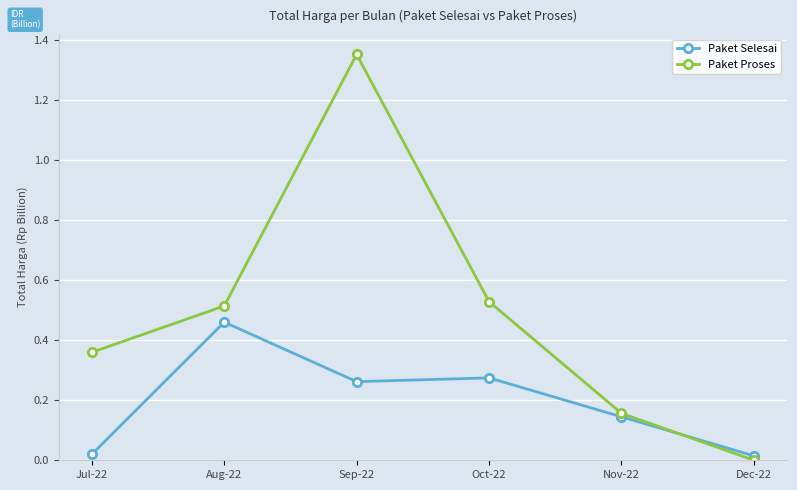

Which category has the highest value in the Paket Selesai series?

Aug-22